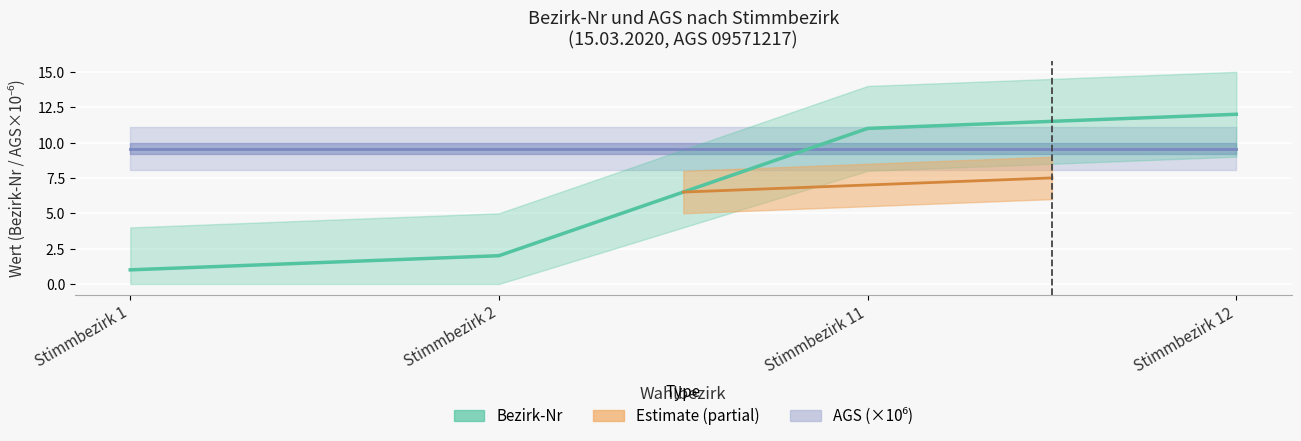

Rank the categories by value from highest to lowest.

Stimmbezirk 12, Stimmbezirk 11, Stimmbezirk 2, Stimmbezirk 1